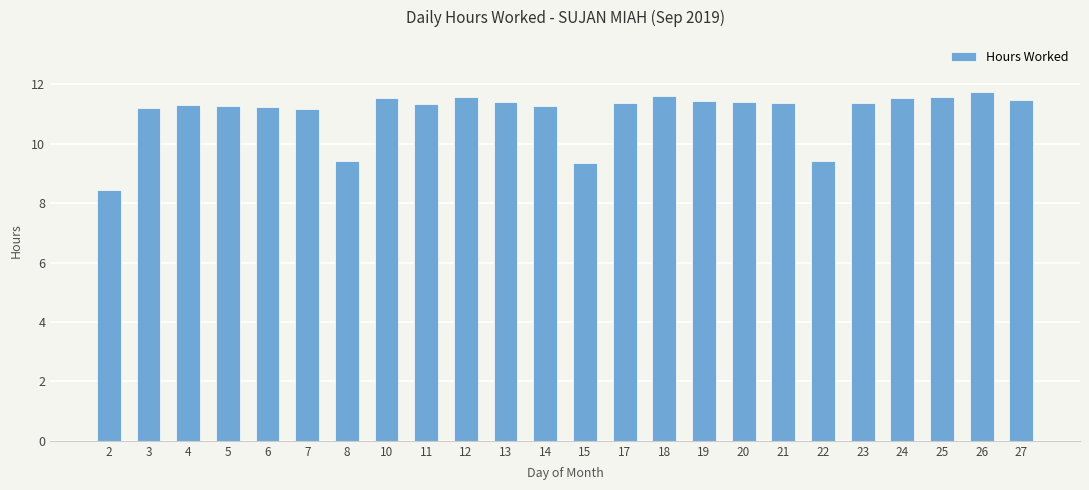

What is the approximate value at 4?

11.3